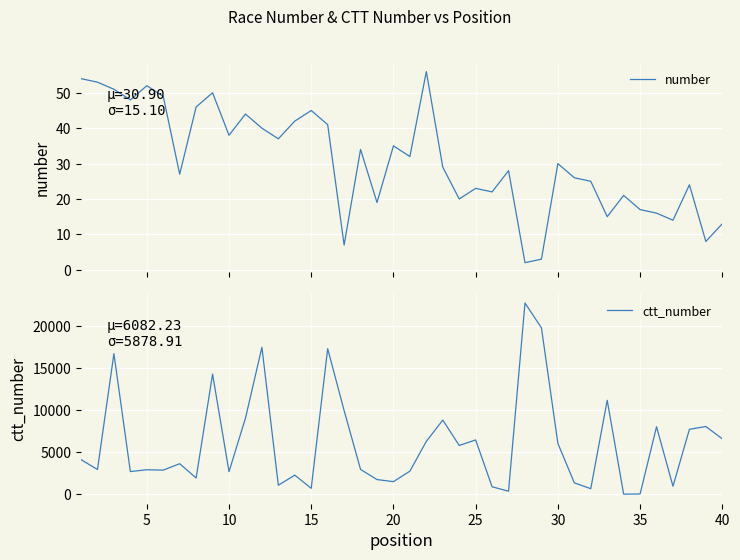

In ctt_number, how many points are lower than both neighbors (excluding endpoints)?

13